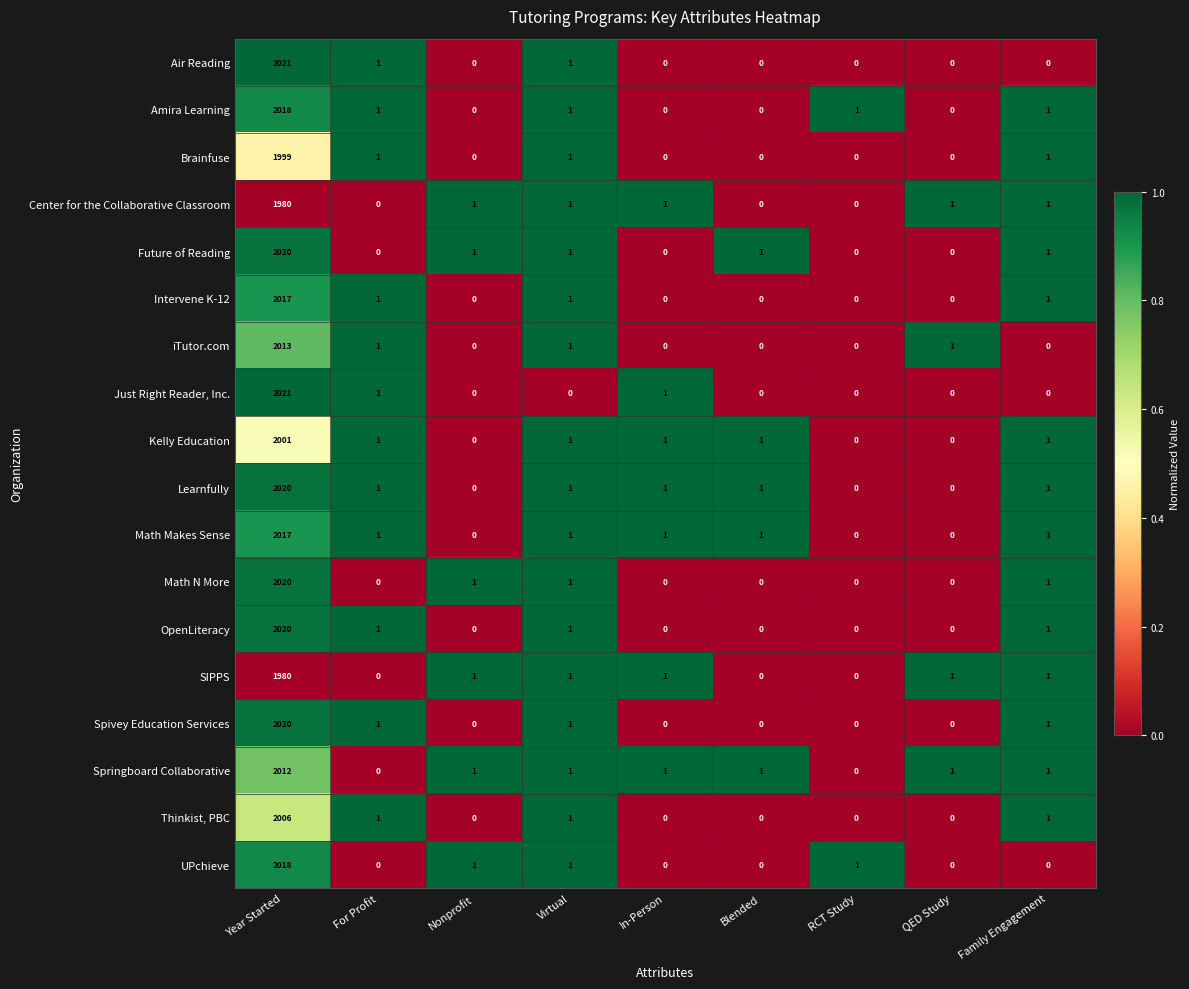

The value of Kelly Education at QED Study is 0. True or false?

True